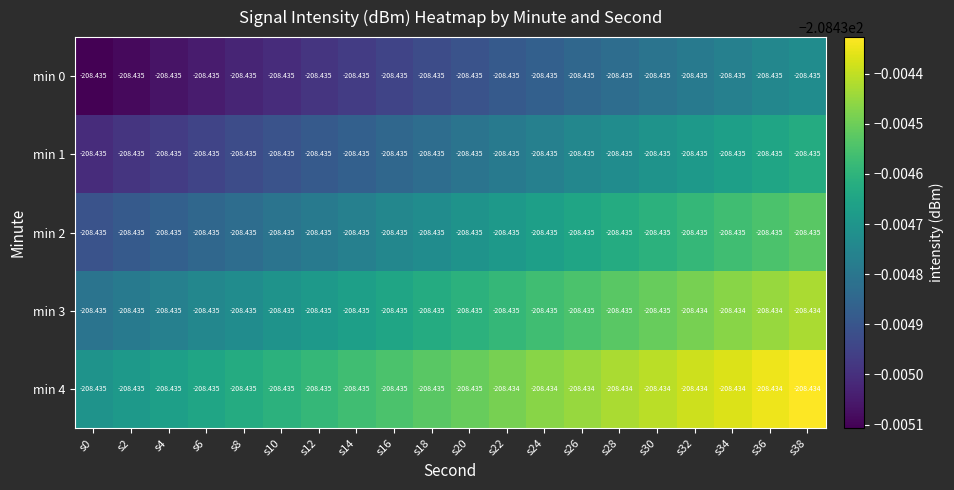

What is the minimum value shown in the chart?

-208.4